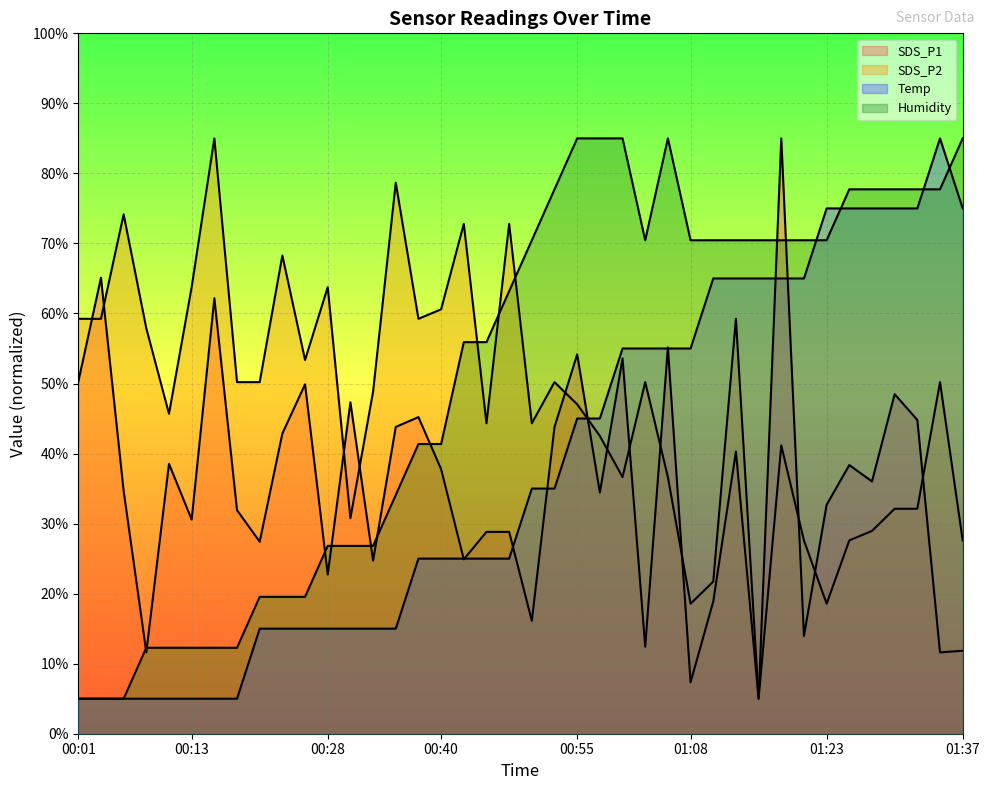

What position from the left is 01:00?

25